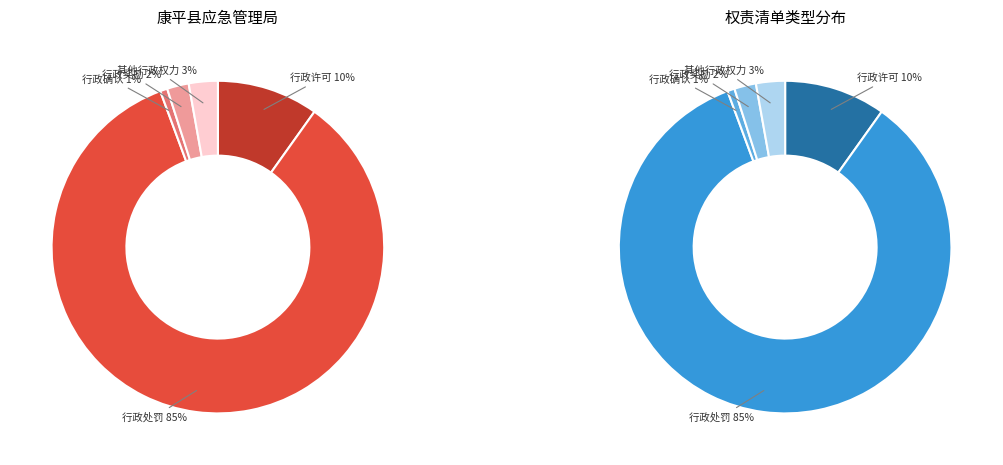

Does 行政处罚 account for over 50% of the chart?

Yes